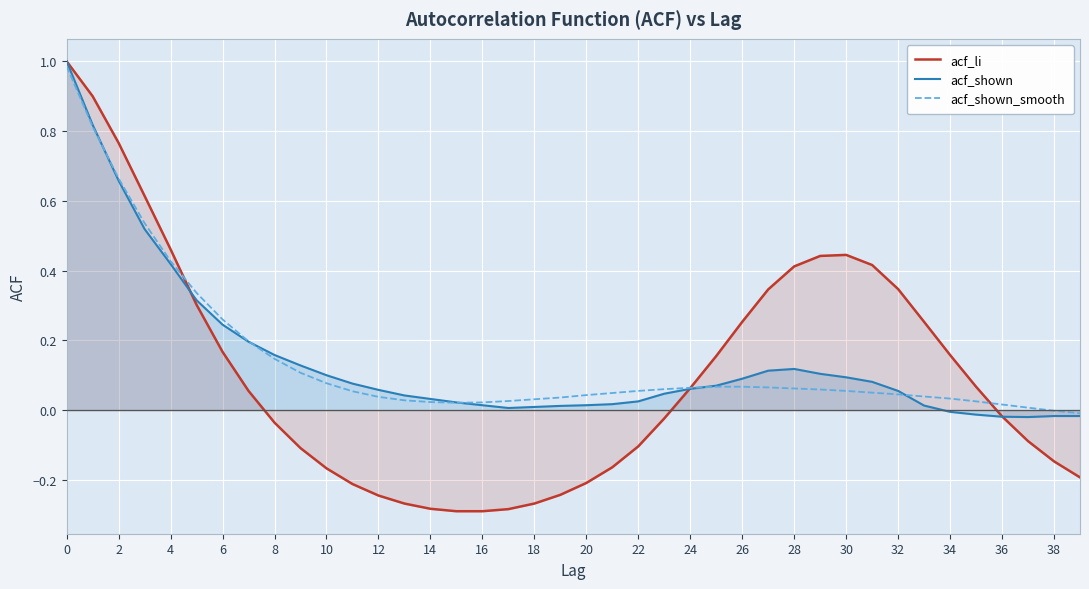

How many interior local peaks does the acf_li series have?

1